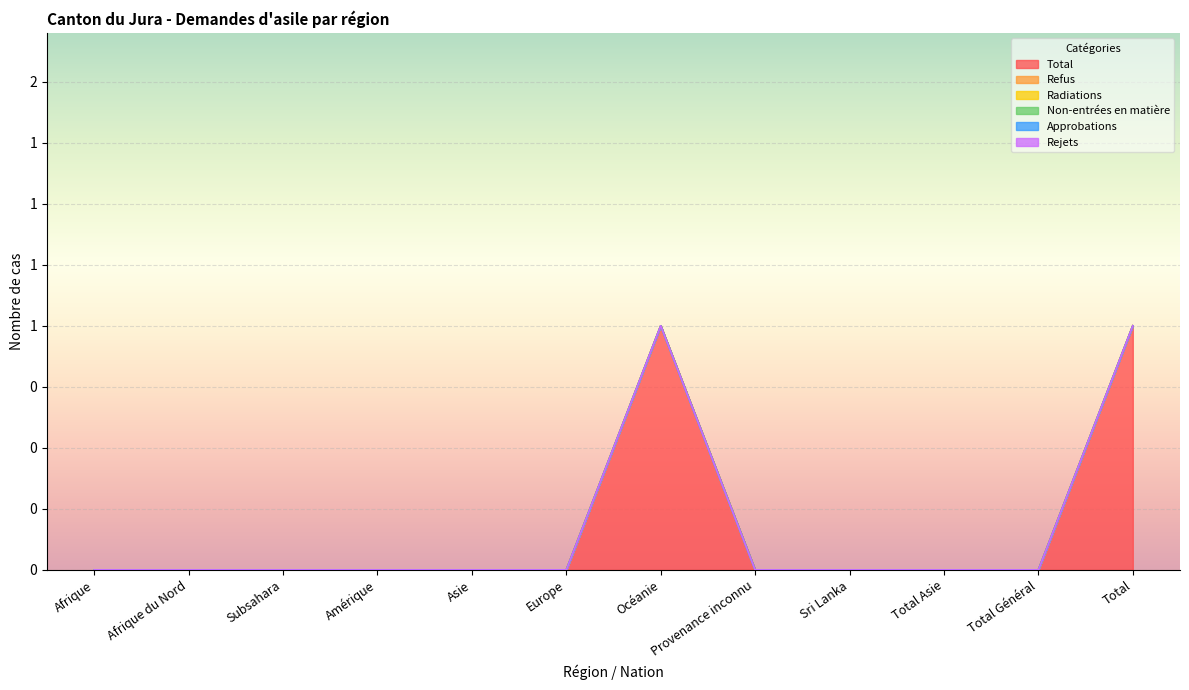

What is the difference between the maximum and minimum values in the Total series?

1